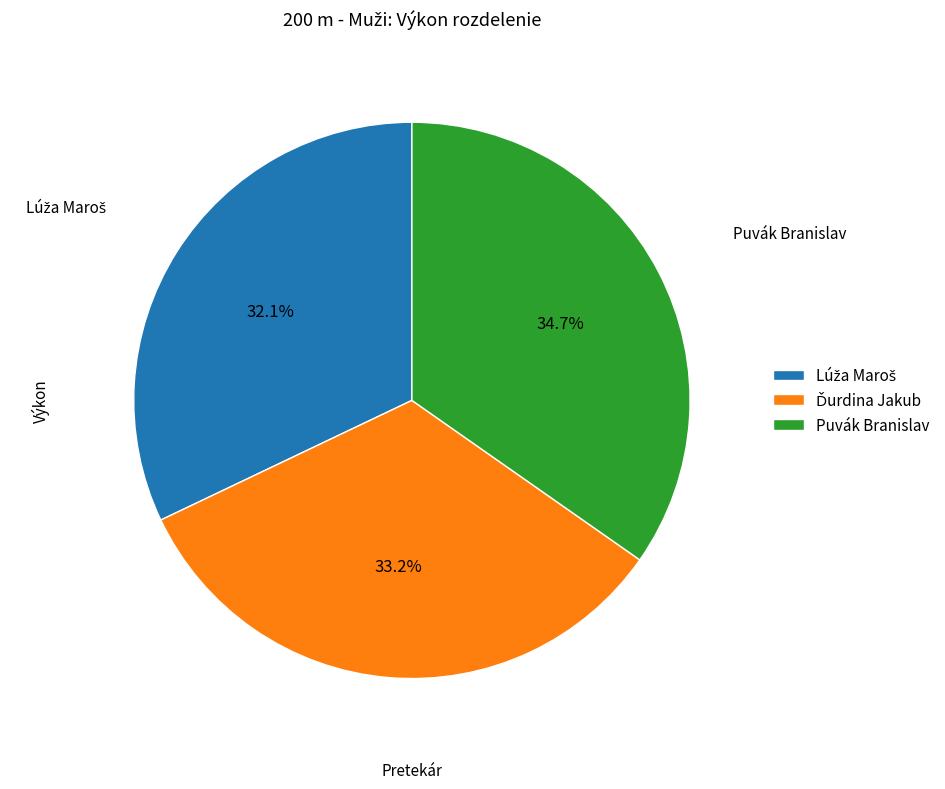

What percentage is NOT represented by Puvák Branislav?

65.3%